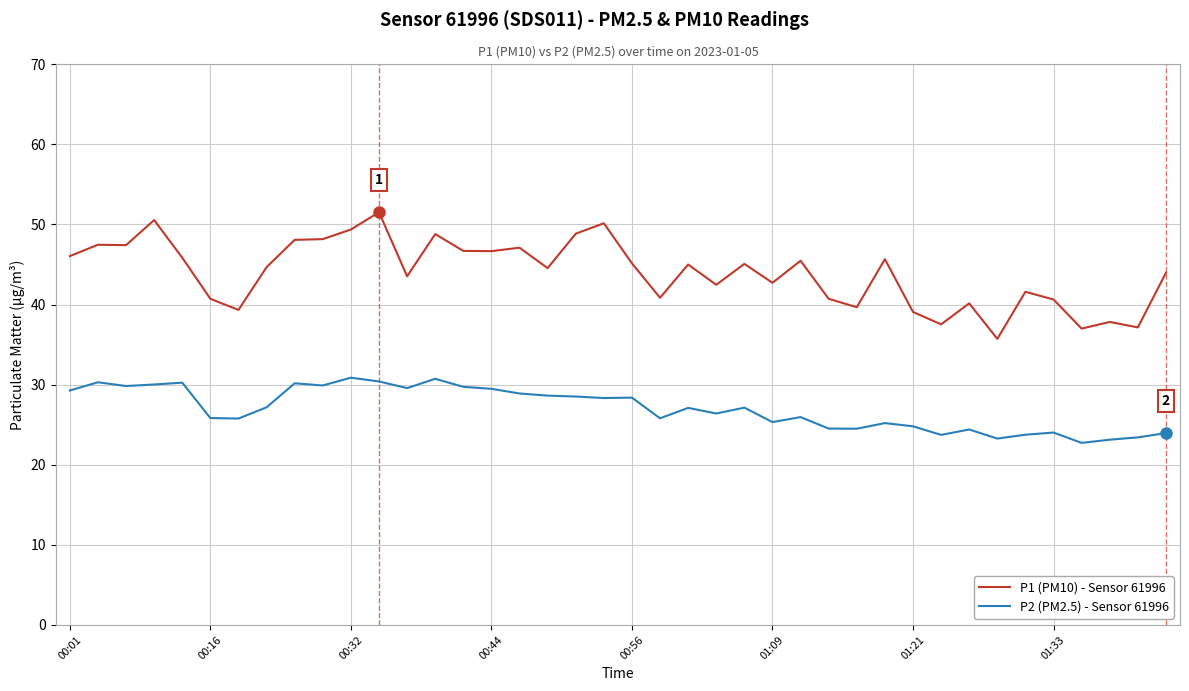

In P2 (PM2.5) - Sensor 61996, how many points are lower than both neighbors (excluding endpoints)?

12